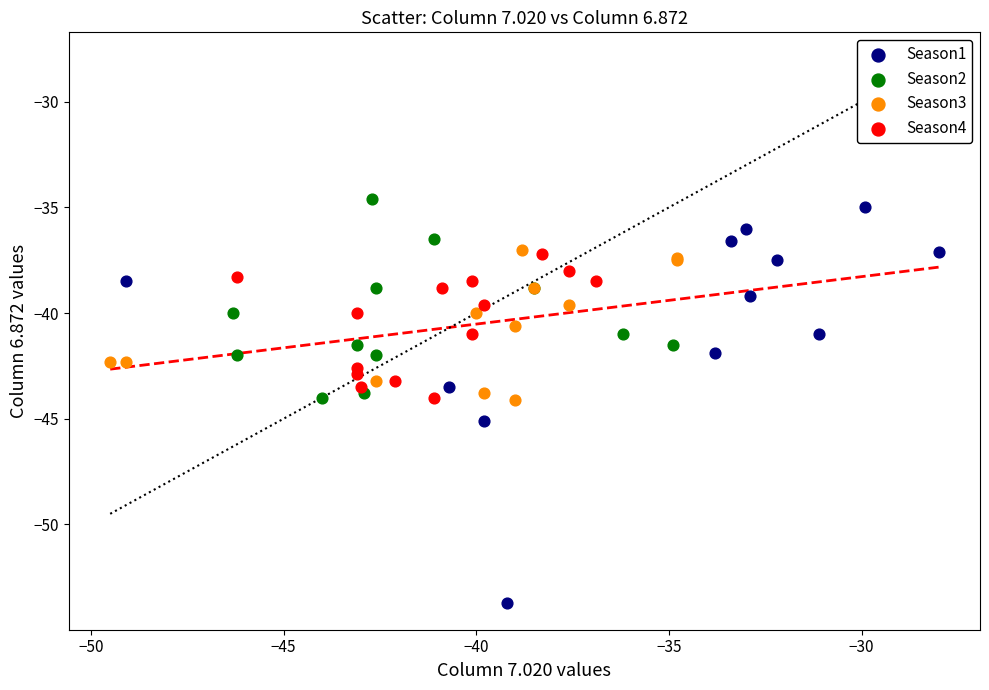

Which series has the widest spread of Y values?

Season1